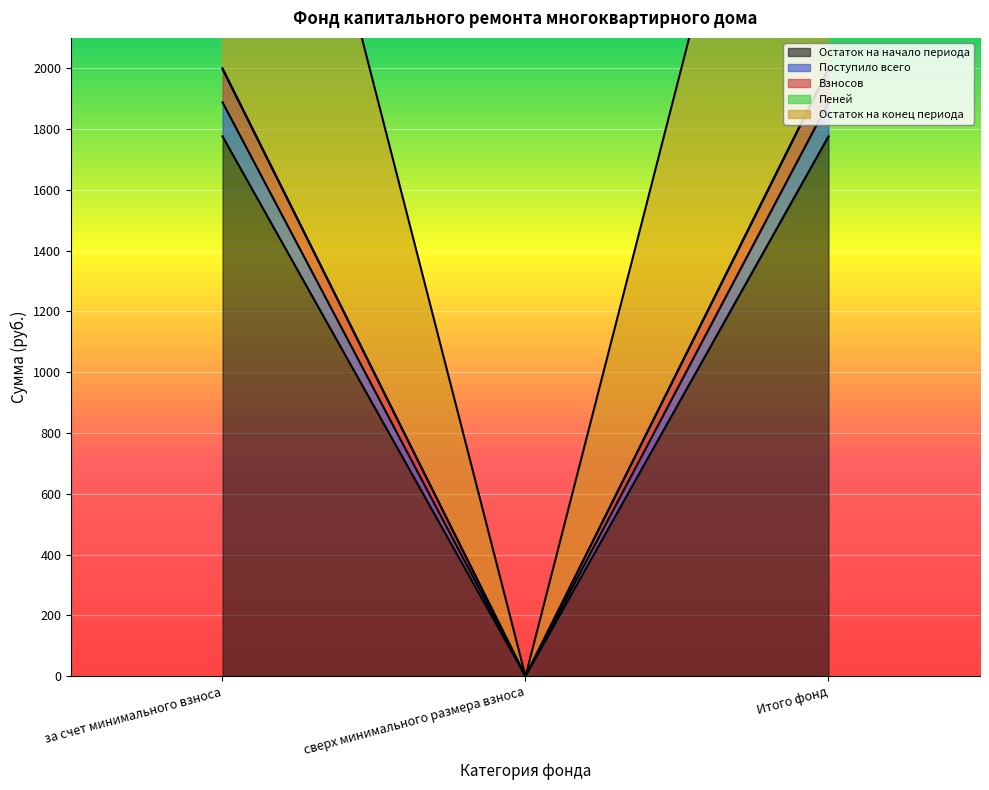

At which label does Взносов first exceed 3888?

за счет минимального взноса